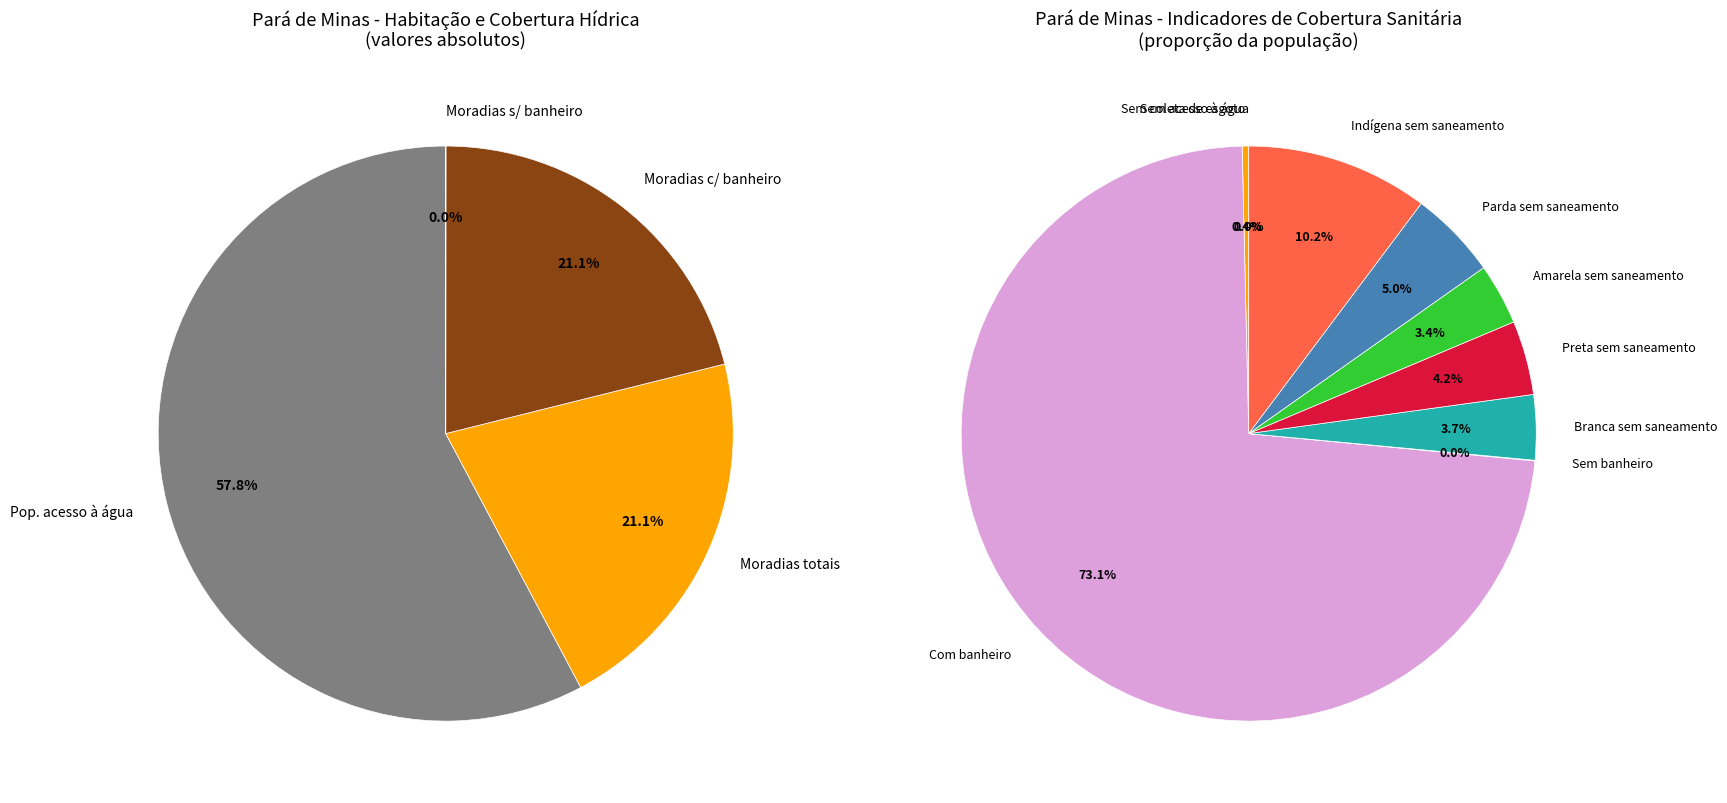

Which slice is the largest?

População com acesso à água